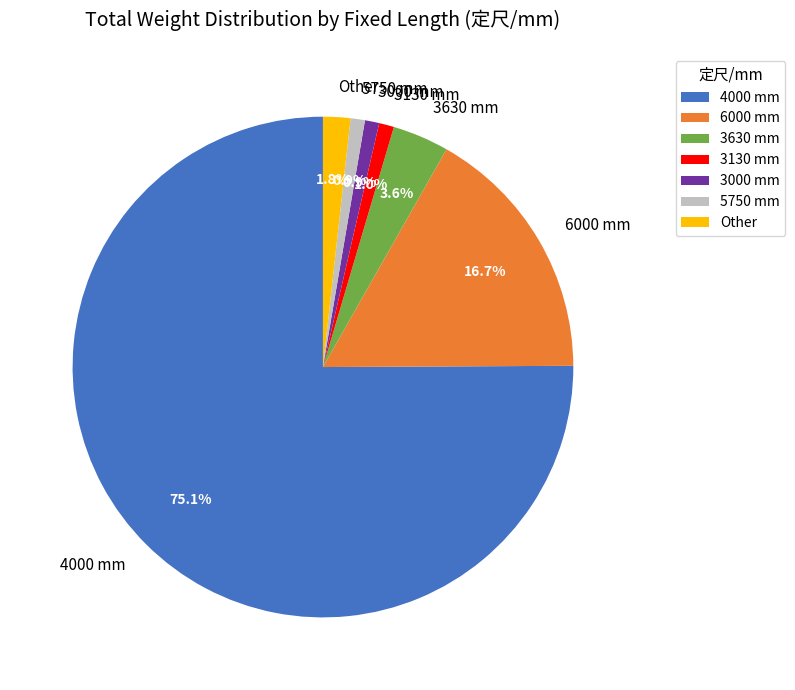

What percentage is NOT represented by 3130 mm?

99.0%